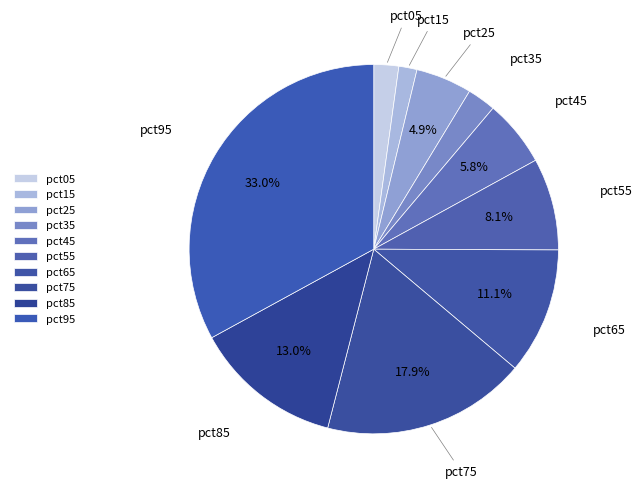

What percentage is the pct55 slice, to the nearest percent?

8%